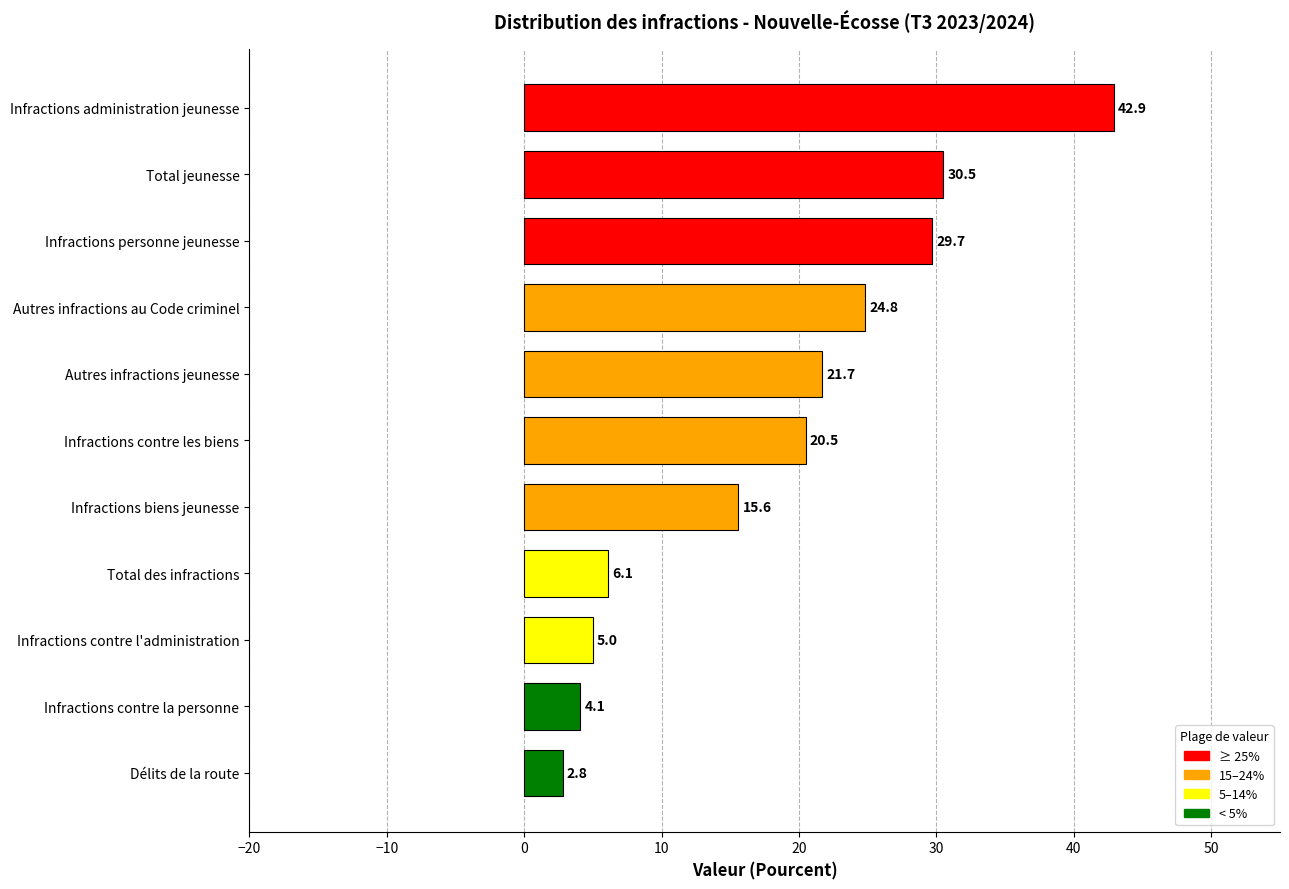

What is the sum of all values?

203.7